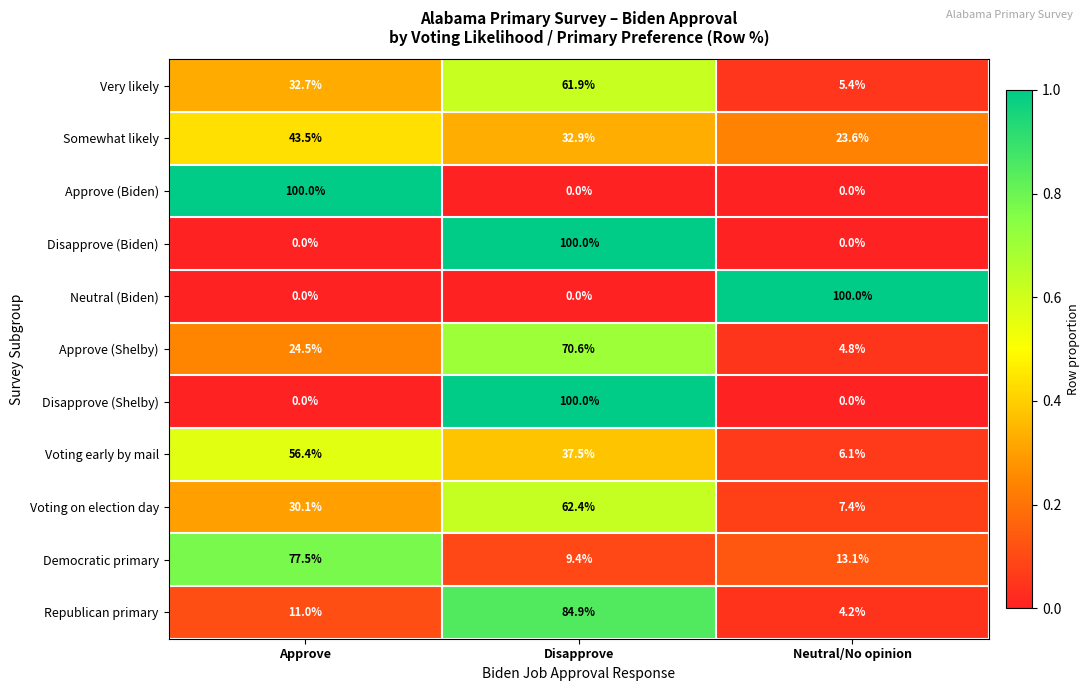

Which category has the lowest value in the Republican primary series?

Neutral/No opinion